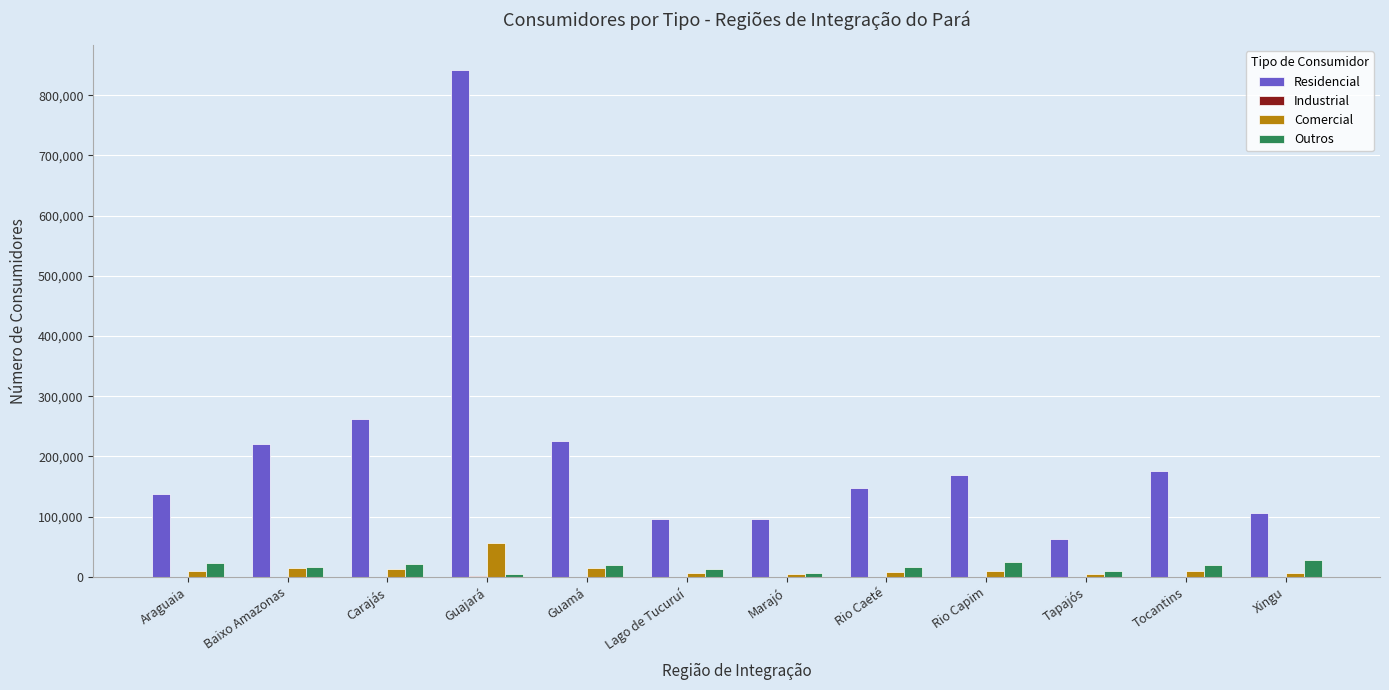

Which series has the largest total across all categories?

Residencial